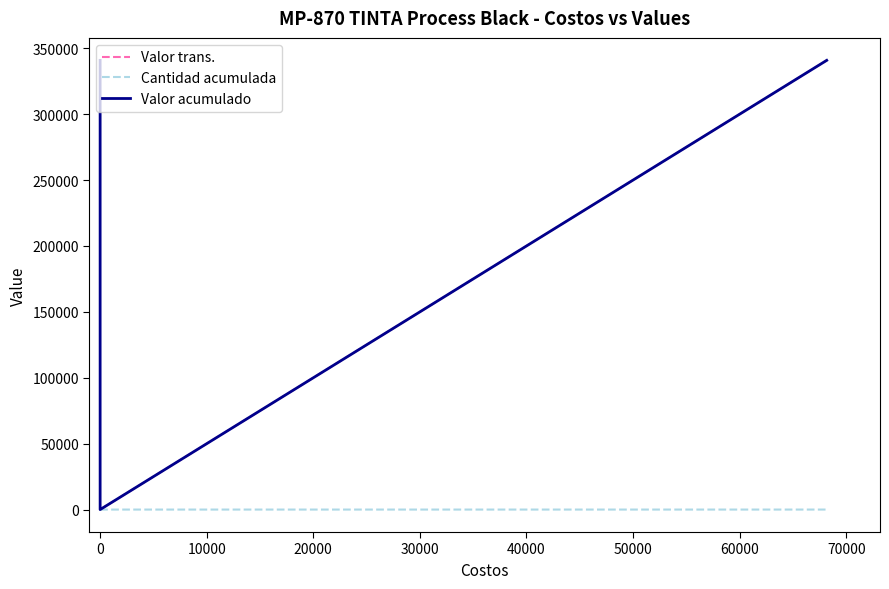

What is the sum of all Valor acumulado values?

681700